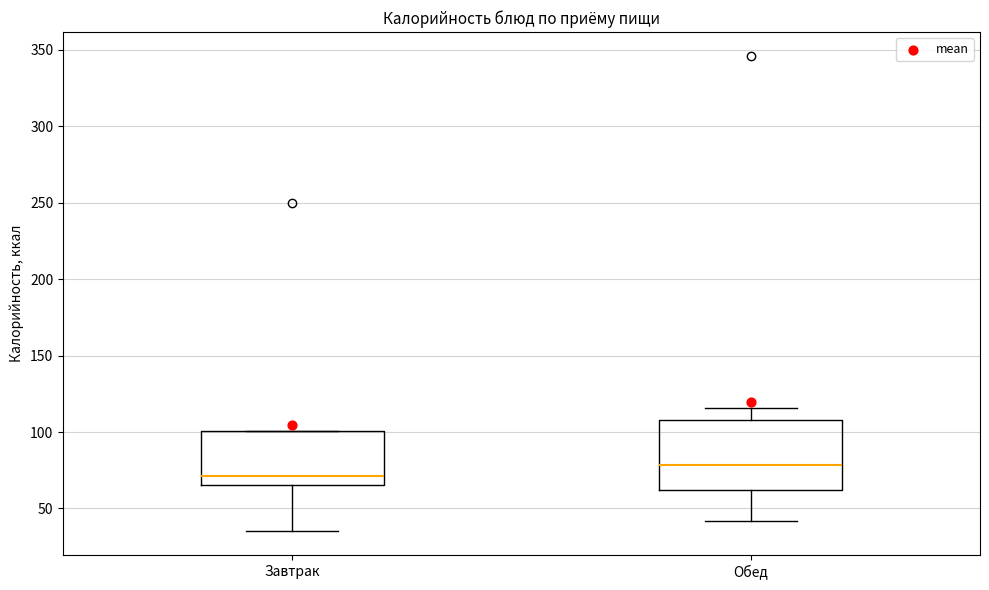

Comparing the boxes themselves (not the whiskers), which one is the tallest?

Обед